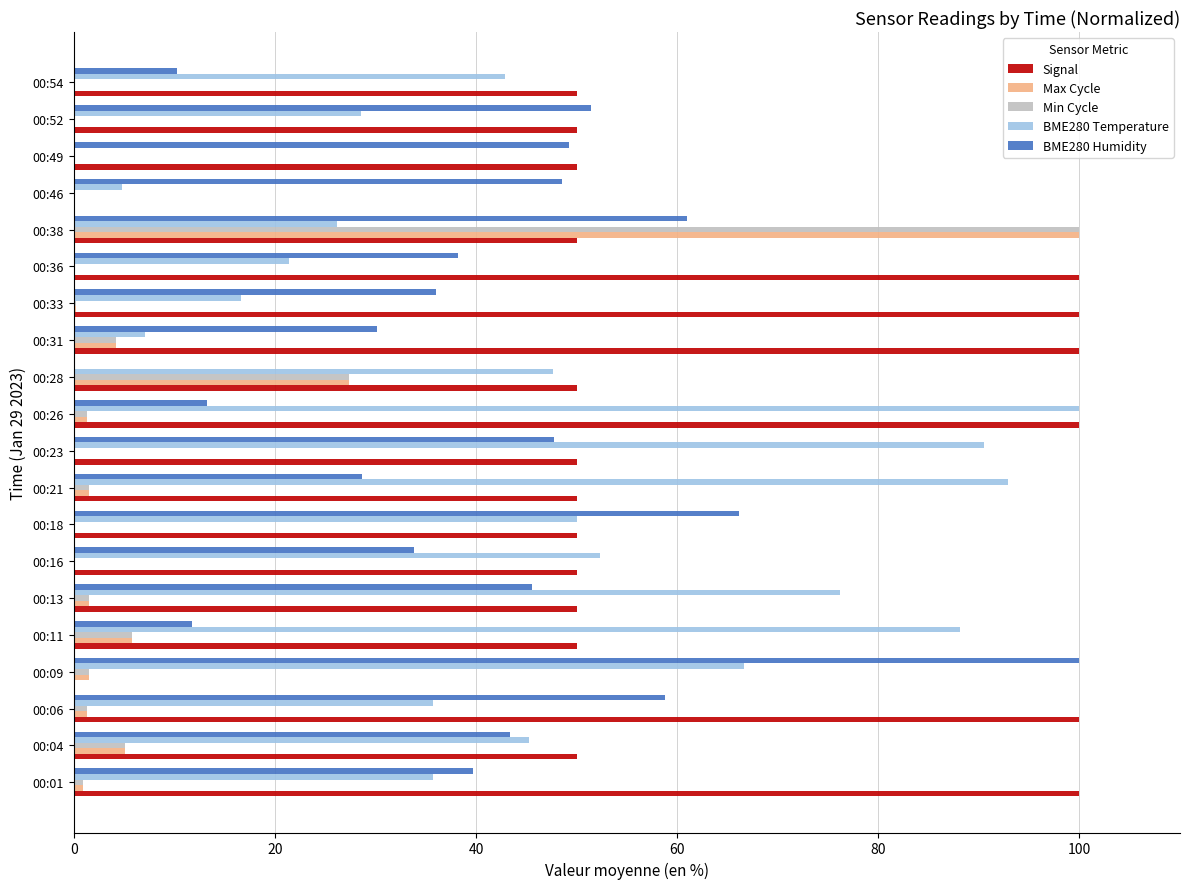

Which series has the largest total across all categories?

Signal